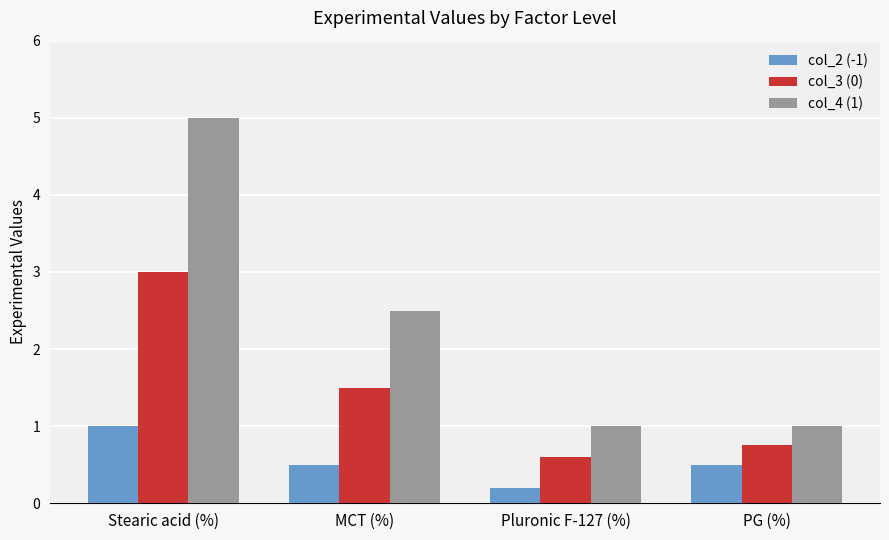

What position from the left is PG (%)?

4